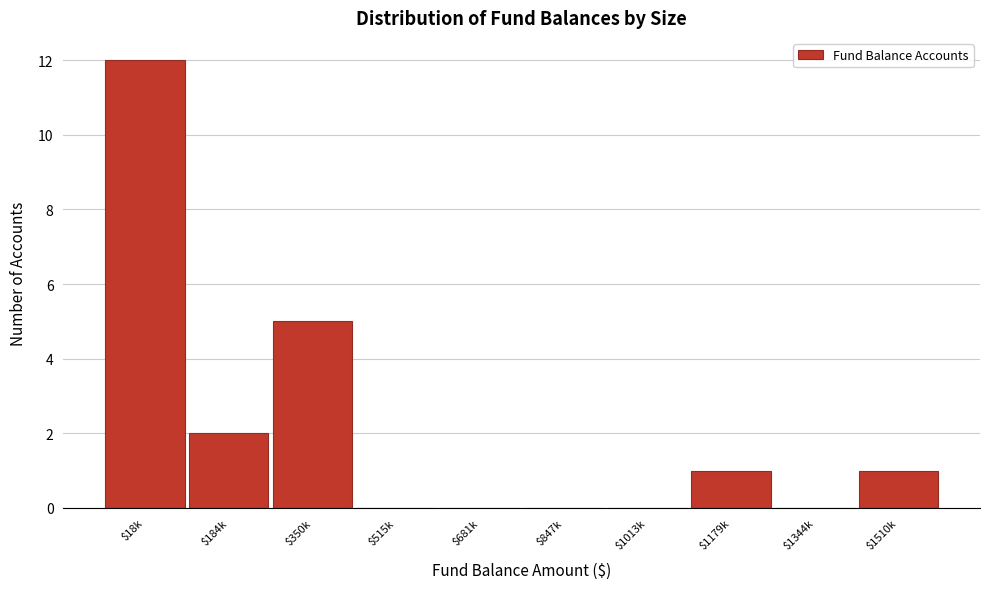

What is the sum of all values?

21